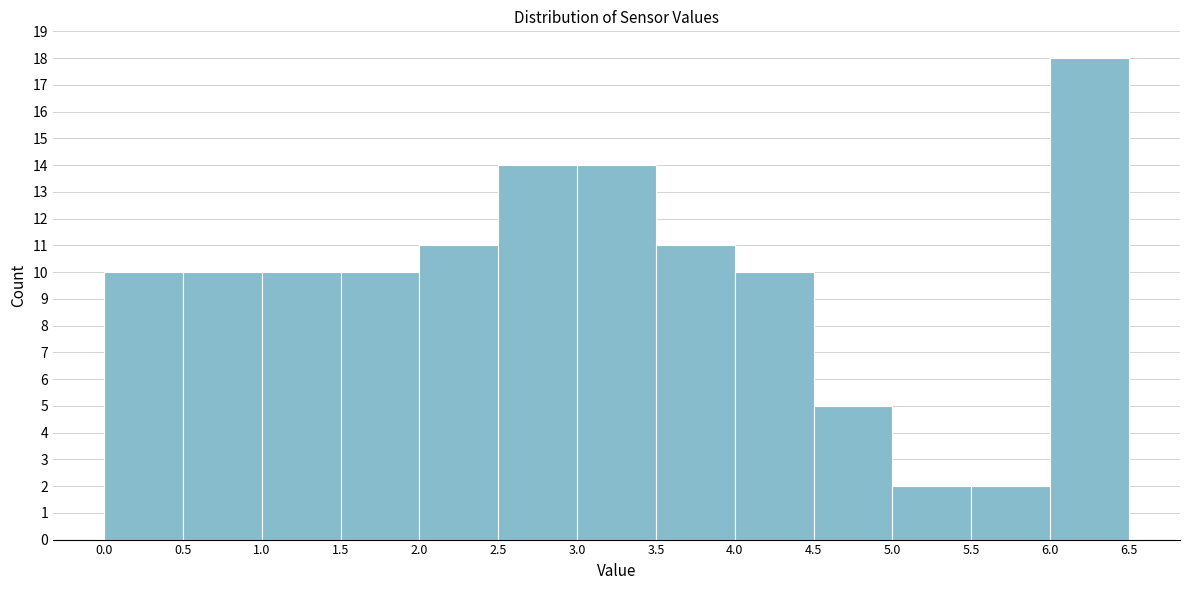

Reading left to right, transcribe this chart: for each bar, give the range it covers on the x-axis and its height. The values are not printed on the chart, so give them approximately, as read against the axis.

0.0 to 0.5: 10
0.5 to 1.0: 10
1.0 to 1.5: 10
1.5 to 2.0: 10
2.0 to 2.5: 11
2.5 to 3.0: 14
3.0 to 3.5: 14
3.5 to 4.0: 11
4.0 to 4.5: 10
4.5 to 5.0: 5
5.0 to 5.5: 2
5.5 to 6.0: 2
6.0 to 6.5: 18